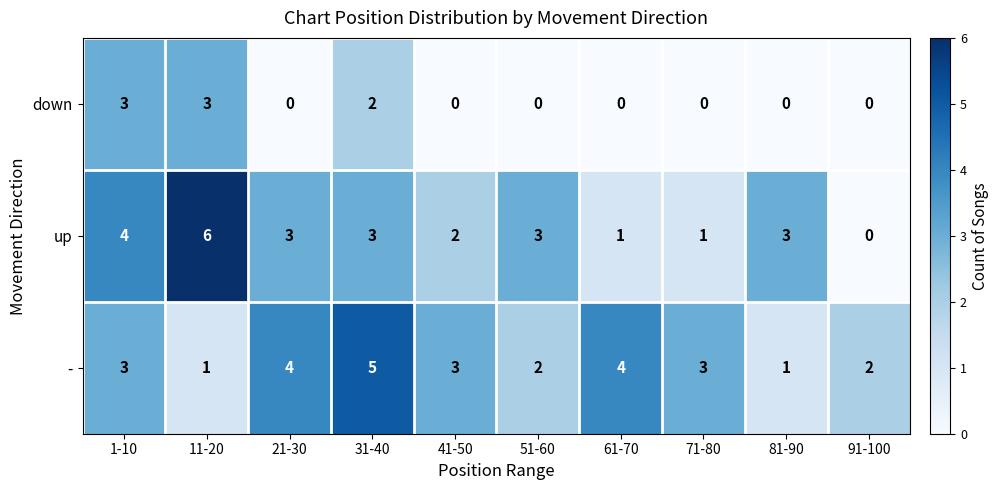

At which category does the chart reach its peak across all series?

11-20